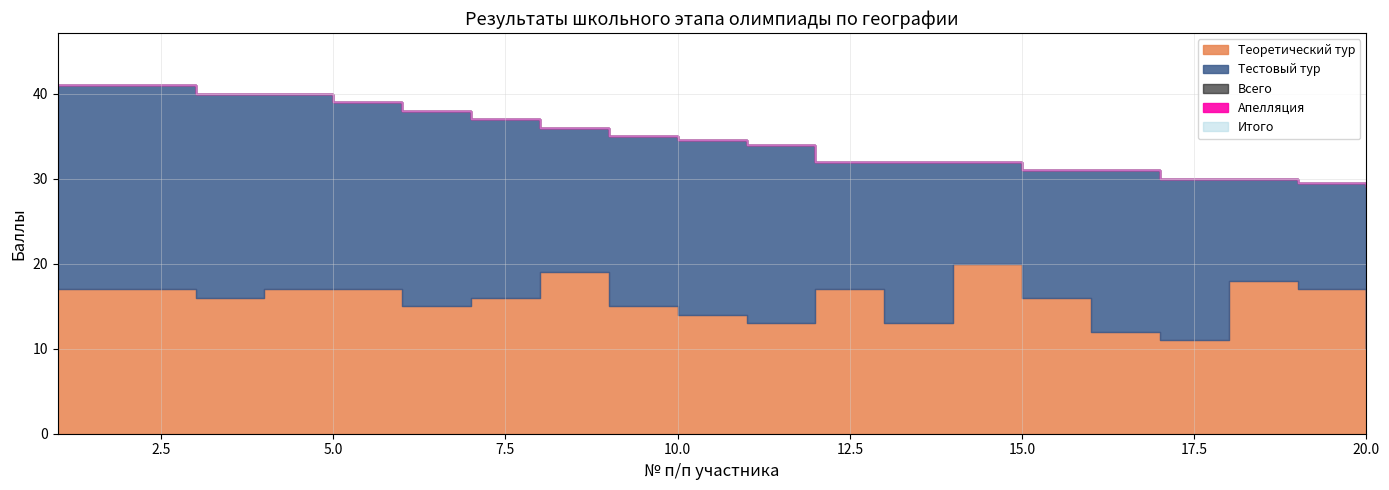

Reading left to right, extract all data points from this chart.

Тестовый тур: 24.0	24.0	24.0	23.0	22.0	23.0	21.0	17.0	20.0	20.5	21.0	15.0	19.0	12.0	15.0	19.0	19.0	12.0	12.5	19.0
Теоретический тур: 17.0	17.0	16.0	17.0	17.0	15.0	16.0	19.0	15.0	14.0	13.0	17.0	13.0	20.0	16.0	12.0	11.0	18.0	17.0	10.0
Всего: 41.0	41.0	40.0	40.0	39.0	38.0	37.0	36.0	35.0	34.5	34.0	32.0	32.0	32.0	31.0	31.0	30.0	30.0	29.5	29.0
Апелляция: 0.0	0.0	0.0	0.0	0.0	0.0	0.0	0.0	0.0	0.0	0.0	0.0	0.0	0.0	0.0	0.0	0.0	0.0	0.0	0.0
Итого: 41.0	41.0	40.0	40.0	39.0	38.0	37.0	36.0	35.0	34.5	34.0	32.0	32.0	32.0	31.0	31.0	30.0	30.0	29.5	29.0